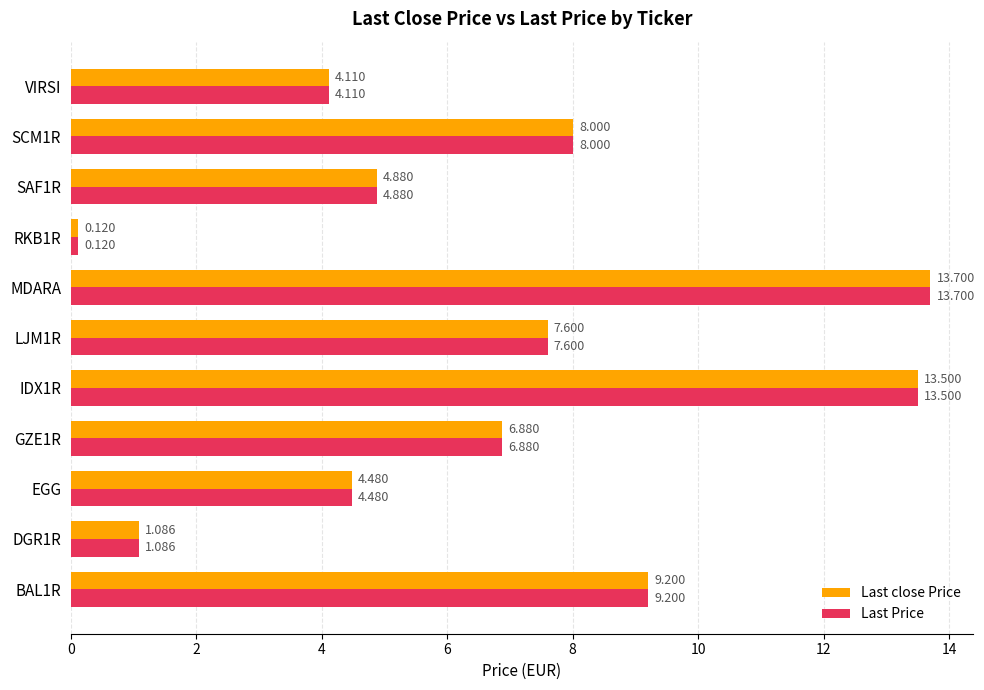

Is the value of Last close Price at BAL1R greater than the value of Last Price at MDARA?

No